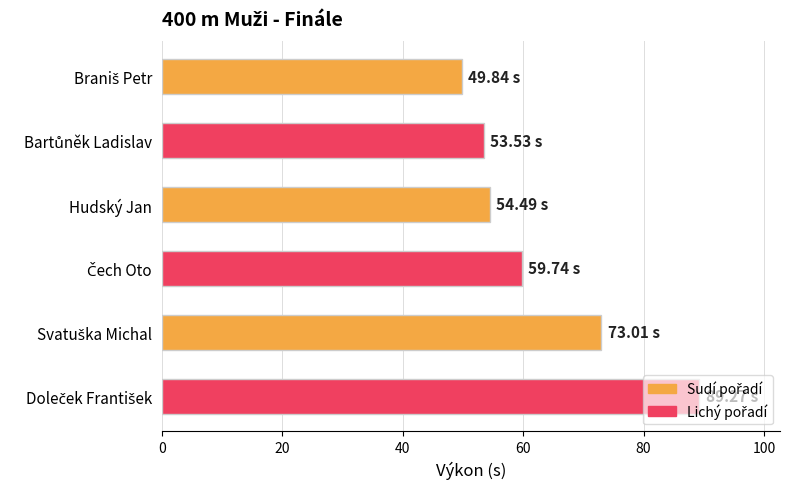

What is the average value?

63.3